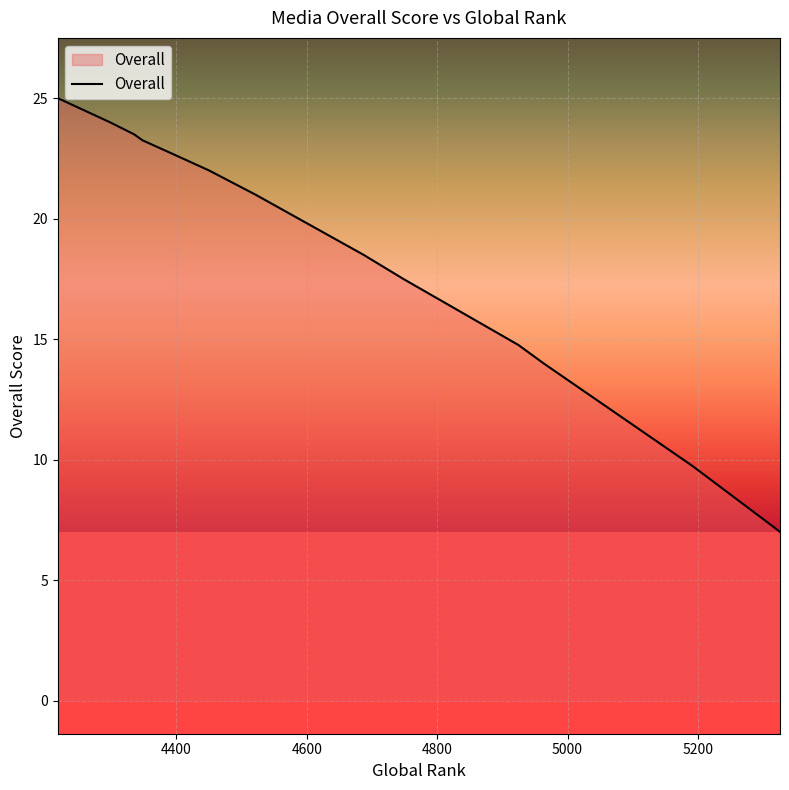

What is the maximum value shown in the chart?

25.0